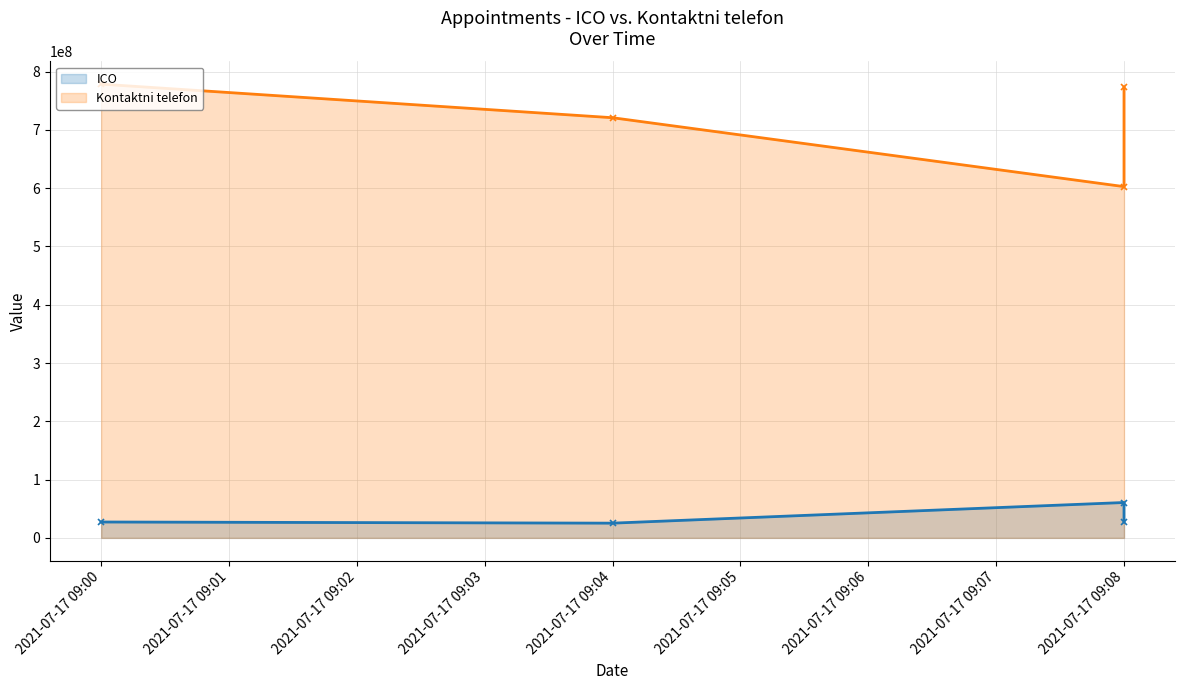

What is the difference between the maximum and minimum values in the Kontaktni telefon series?

175824414